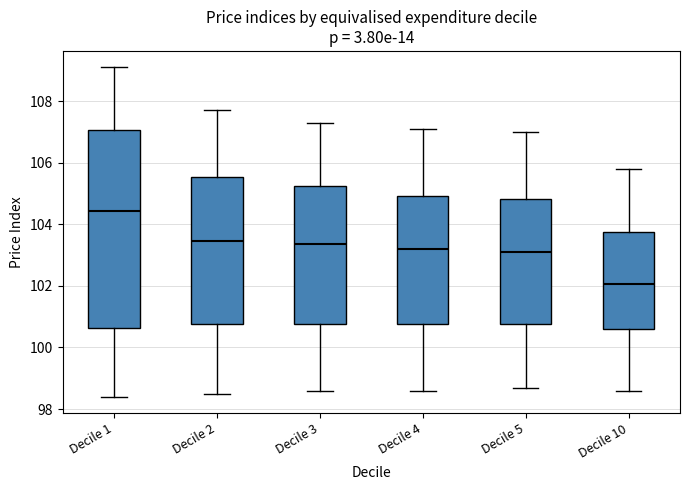

Which box is the tallest, from its lower edge to its upper edge?

Decile 1